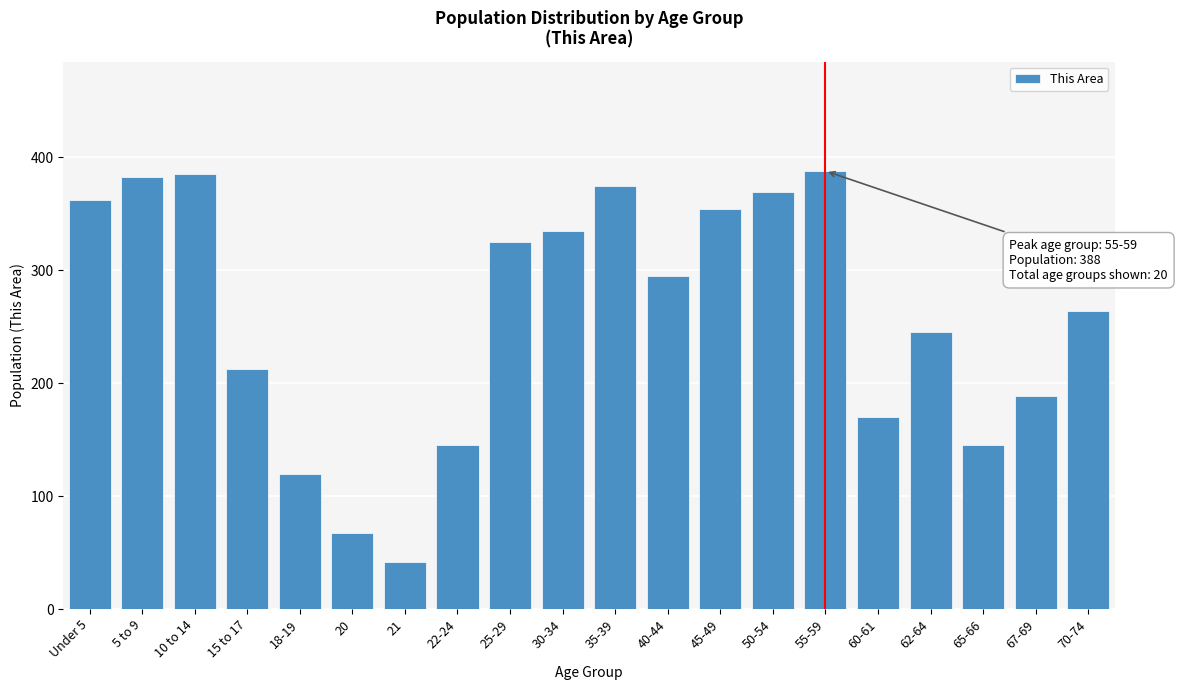

Reading left to right, transcribe all the data shown in this chart.

362	383	385	213	120	67	42	145	325	335	375	295	354	369	388	170	245	145	189	264